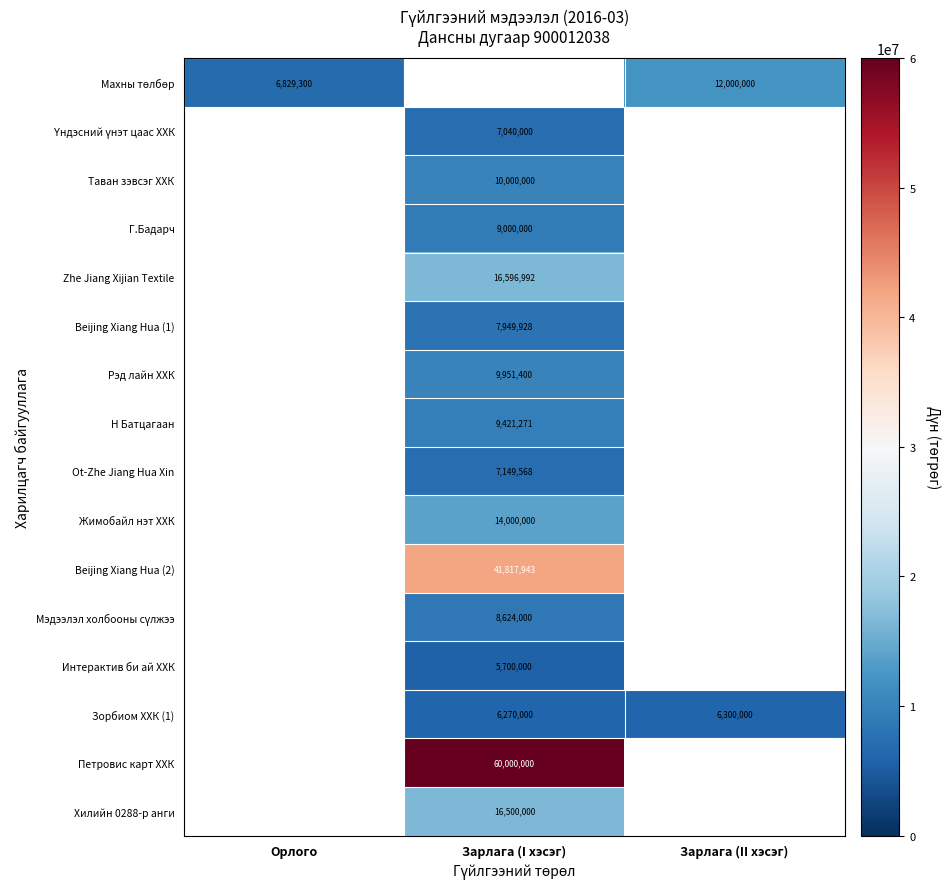

True or false: Н Батцагаан has a value of 3291168 at Зарлага (I хэсэг).

False